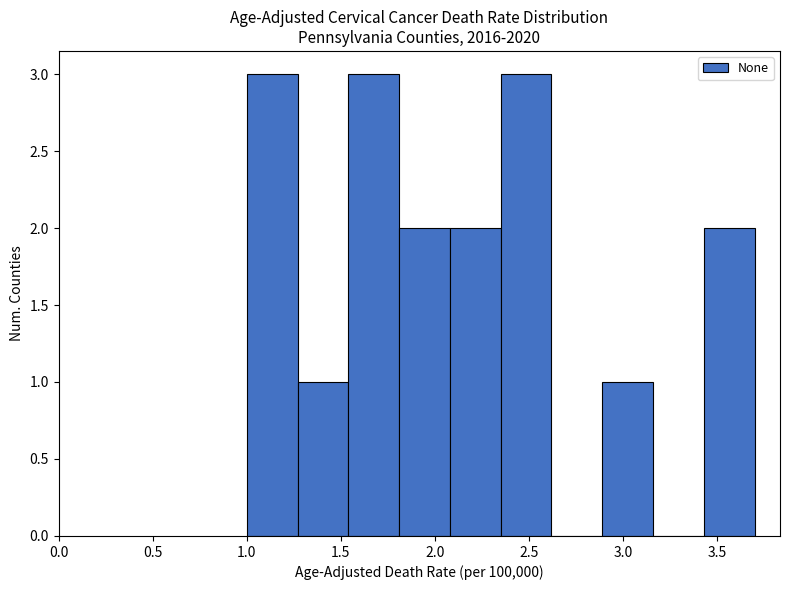

Reading left to right, list every bar in this chart as the range it spans on the x-axis followed by its height. Neither the bar edges nor the heights are printed on the chart, so give them approximately, as read against the axes.

1.00 to 1.27: 3
1.27 to 1.54: 1
1.54 to 1.81: 3
1.81 to 2.08: 2
2.08 to 2.35: 2
2.35 to 2.62: 3
2.62 to 2.89: 0
2.89 to 3.16: 1
3.16 to 3.43: 0
3.43 to 3.70: 2